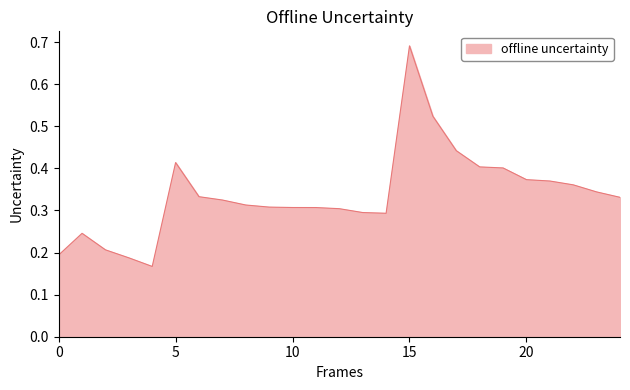

What is the sum of all values?

8.4